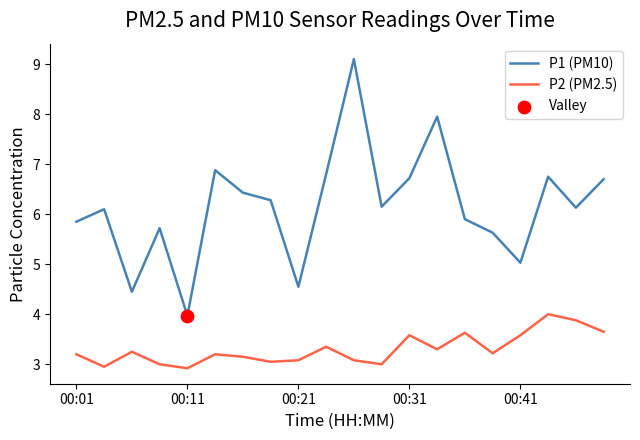

Which series has the largest range (max minus min)?

P1 (PM10)